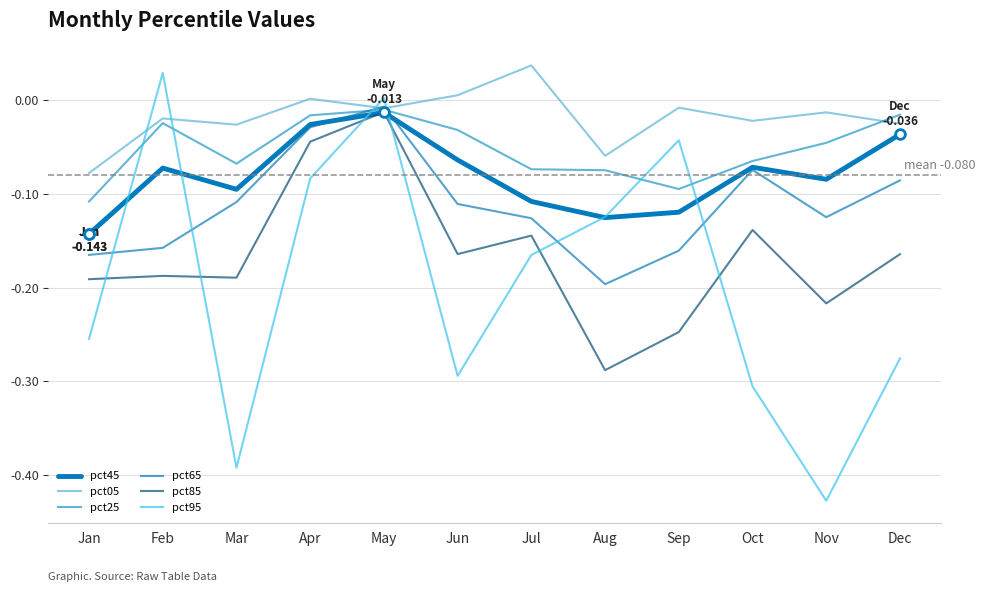

Which label corresponds to the largest value in the chart?

Jul